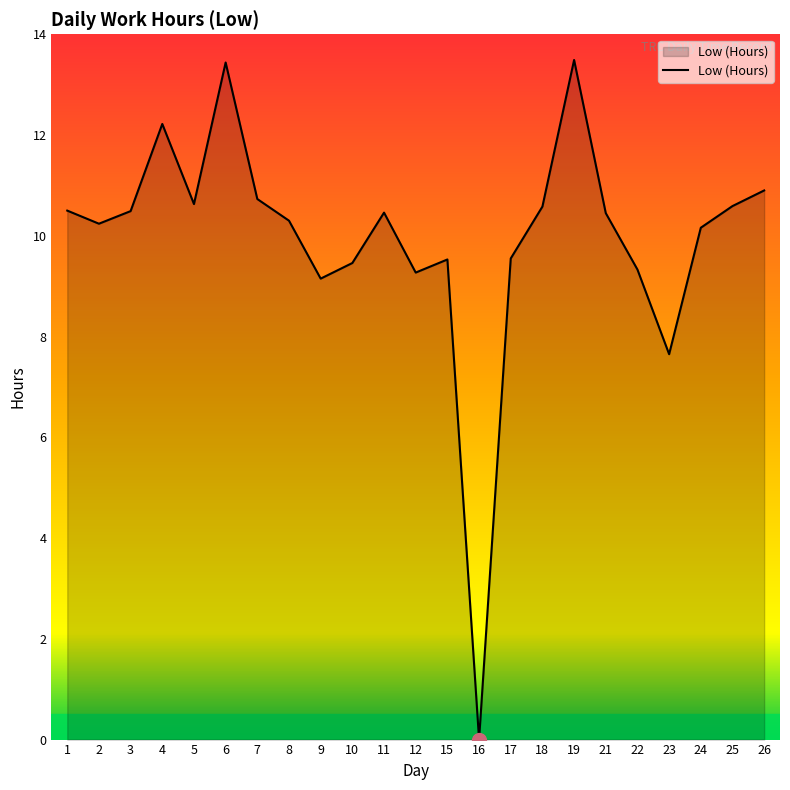

What is the difference between the values at 15 and 9?

0.4